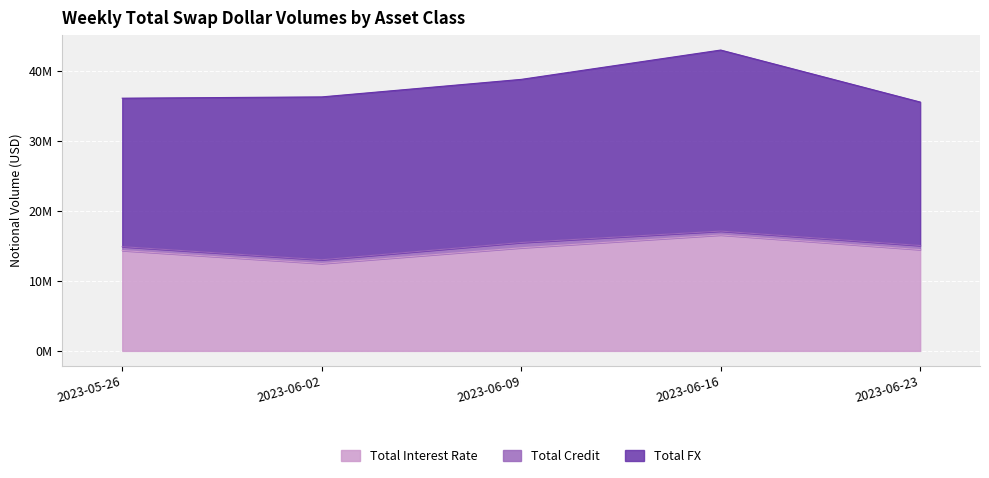

What is the total value across all series at 2023-06-23?

35611033